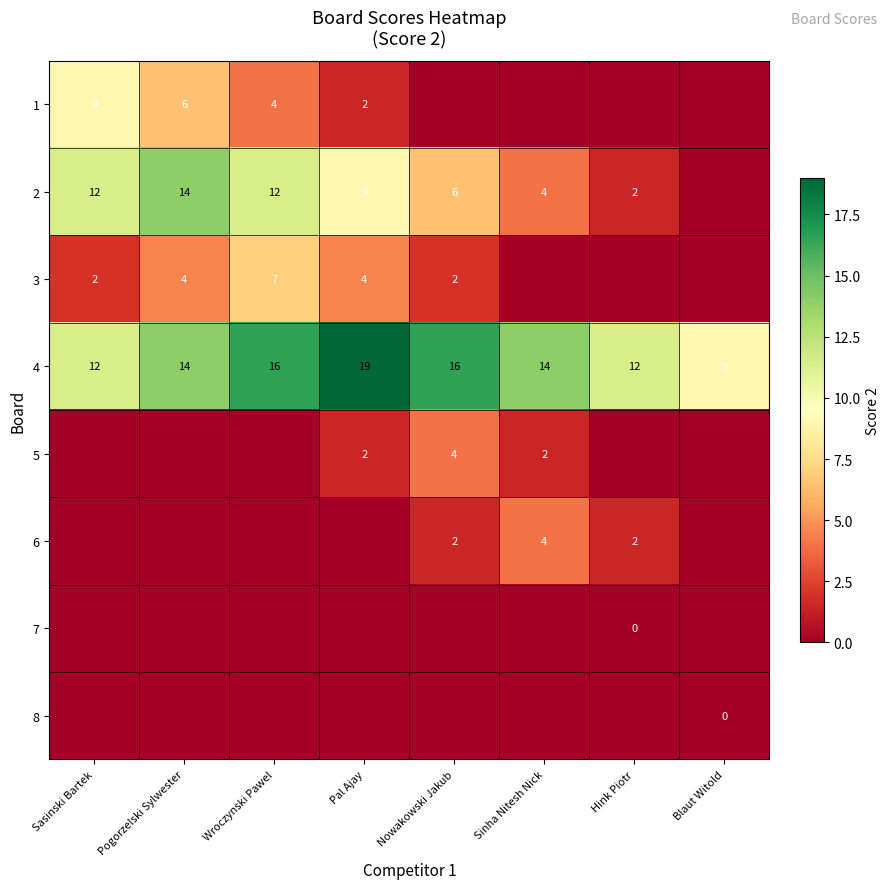

What is the sum of all 4 values?

112